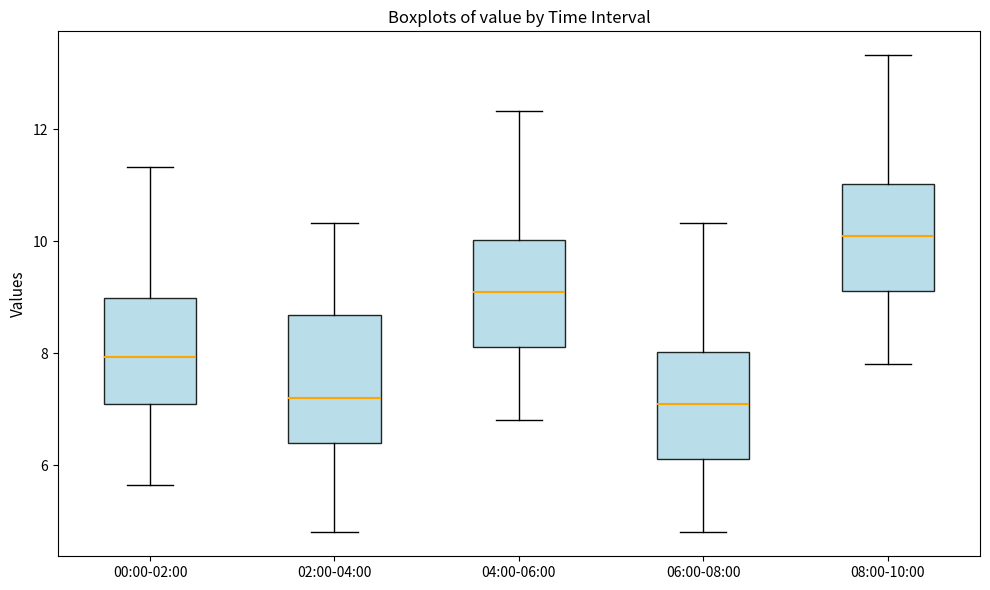

Reading left to right, read every box against the y-axis: the position of its median line, the range the box covers, and the ends of its whiskers. The values are not printed on the chart, so give them approximately, as read against the axis.

00:00-02:00: median 8.0, box 7.0 to 9.0, whiskers 5.6 to 11.4
02:00-04:00: median 7.2, box 6.4 to 8.6, whiskers 4.8 to 10.4
04:00-06:00: median 9.0, box 8.2 to 10.0, whiskers 6.8 to 12.4
06:00-08:00: median 7.0, box 6.2 to 8.0, whiskers 4.8 to 10.4
08:00-10:00: median 10.0, box 9.2 to 11.0, whiskers 7.8 to 13.4